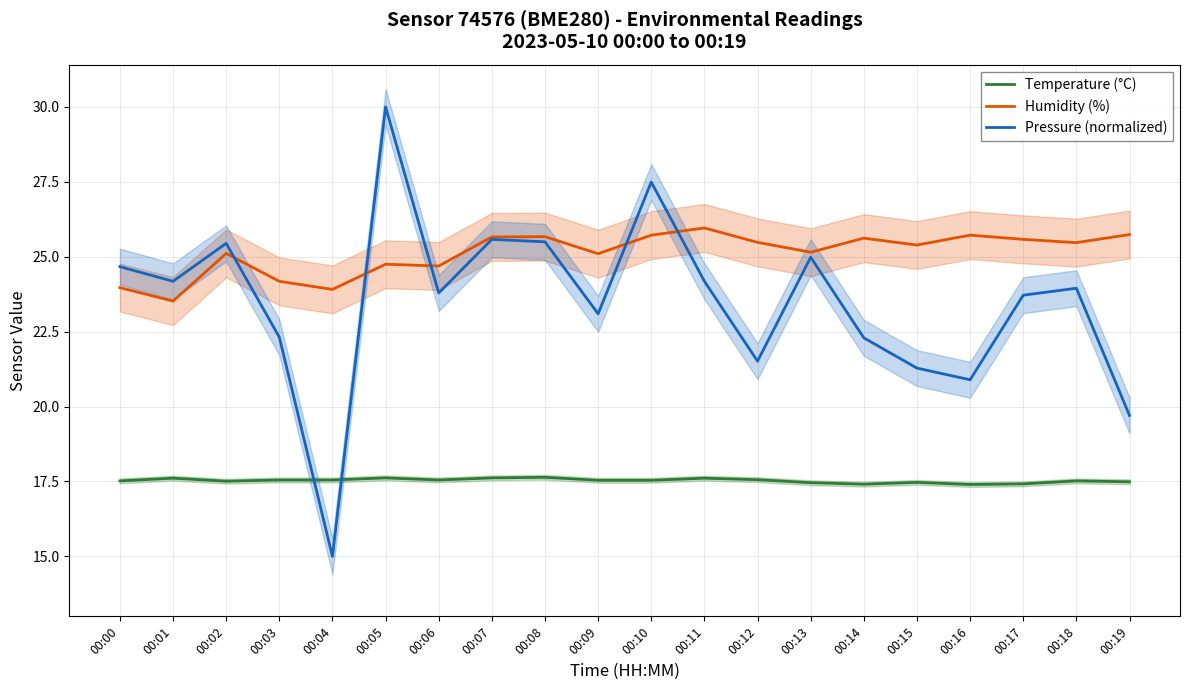

Which series has the largest total across all categories?

Humidity (%)